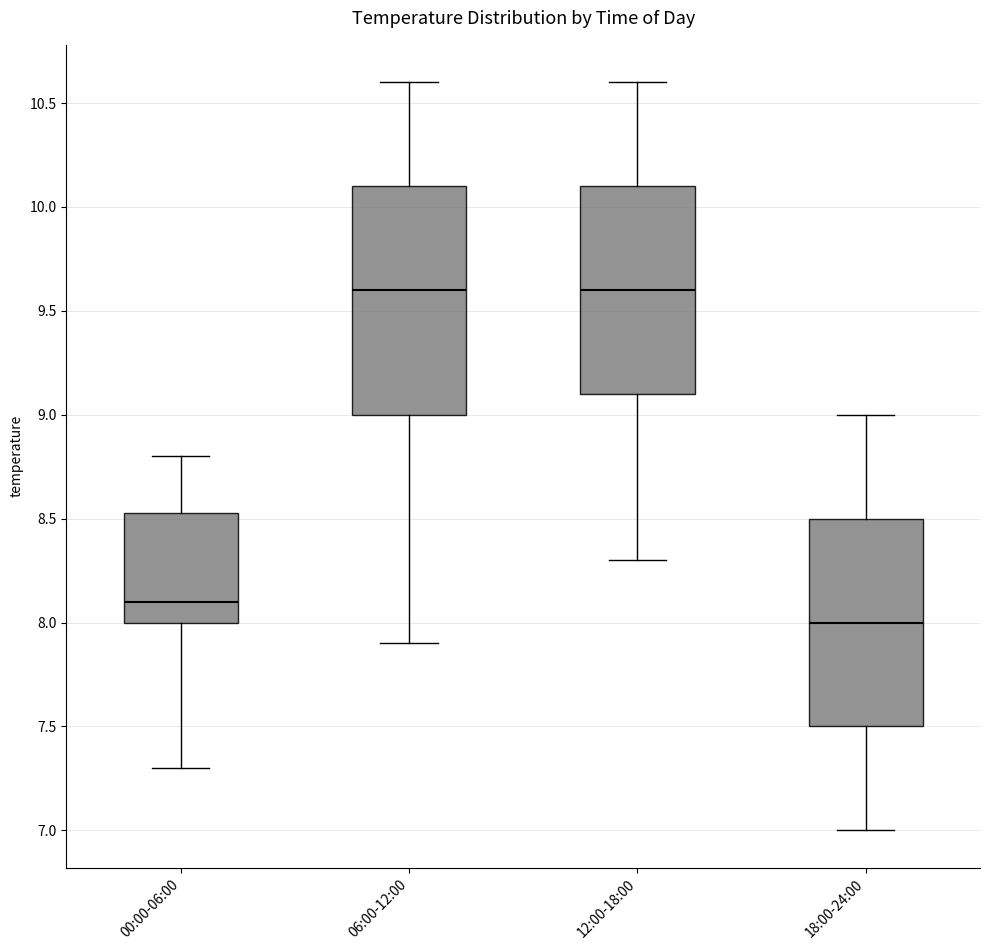

Reading left to right, transcribe this box plot: for each box, give where its median line is, the range the box spans, and where its two whiskers end, as read against the y-axis. The values are not printed on the chart, so give them approximately, as read against the axis.

00:00-06:00: median 8.10, box 8.00 to 8.55, whiskers 7.30 to 8.80
06:00-12:00: median 9.60, box 9.00 to 10.10, whiskers 7.90 to 10.60
12:00-18:00: median 9.60, box 9.10 to 10.10, whiskers 8.30 to 10.60
18:00-24:00: median 8.00, box 7.50 to 8.50, whiskers 7.00 to 9.00